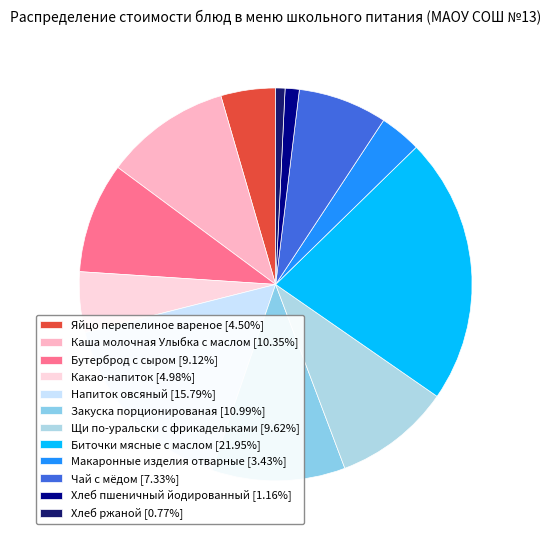

Is it true that Бутерброд с сыром is 17% of the pie?

False